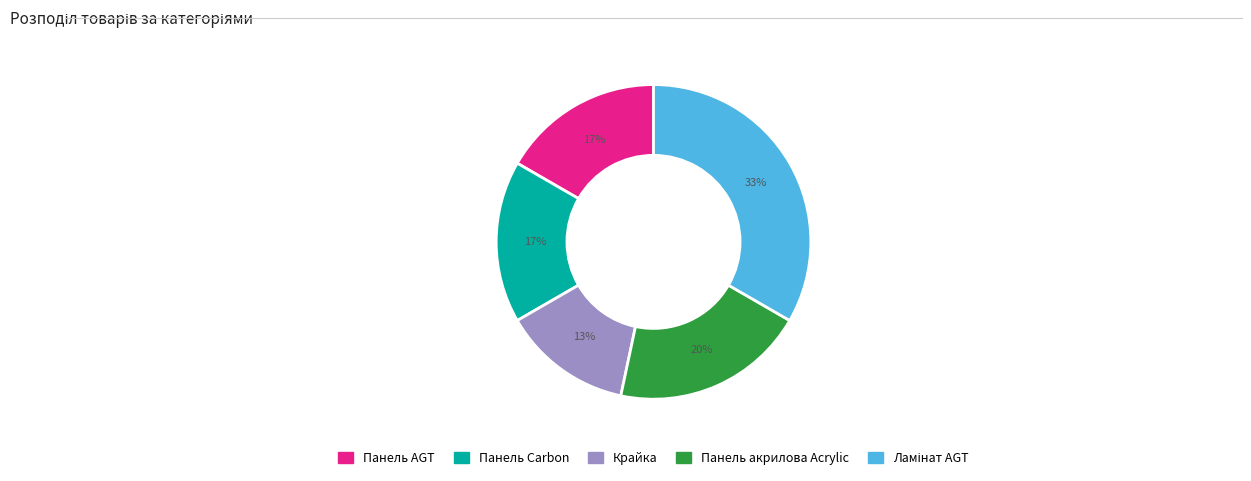

Which slice is the smallest?

Крайка